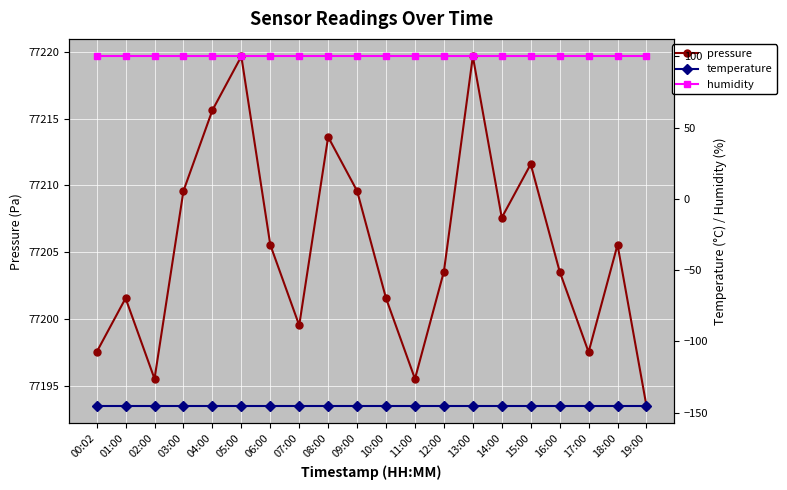

What is the value of the temperature point at the 16th from the left?

-145.4